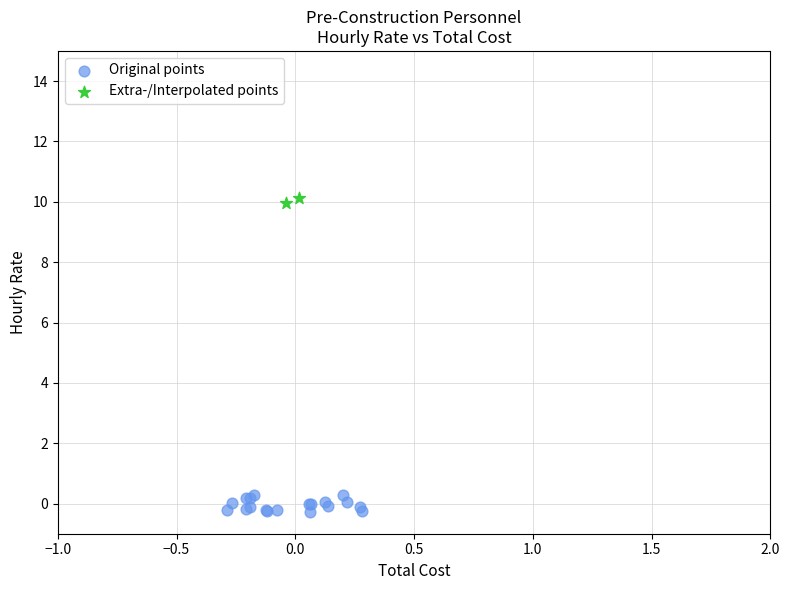

Which series has the largest Y range (max minus min)?

Original points